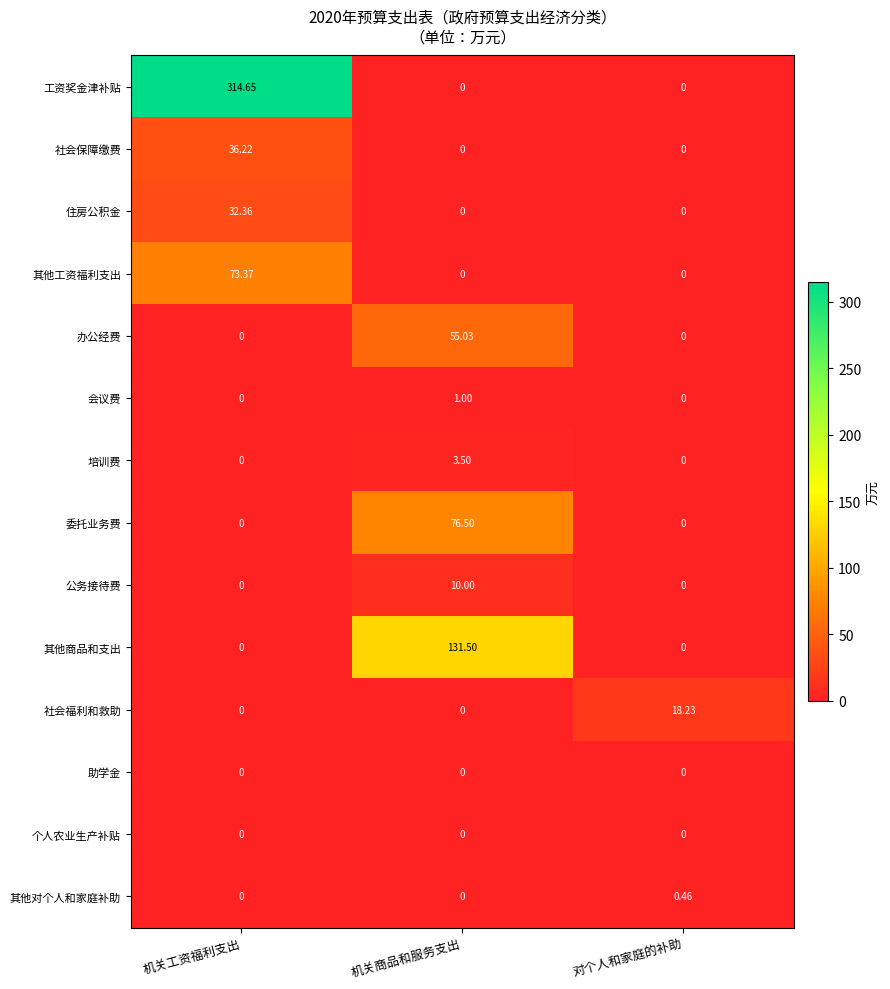

How many data points does each series have?

3